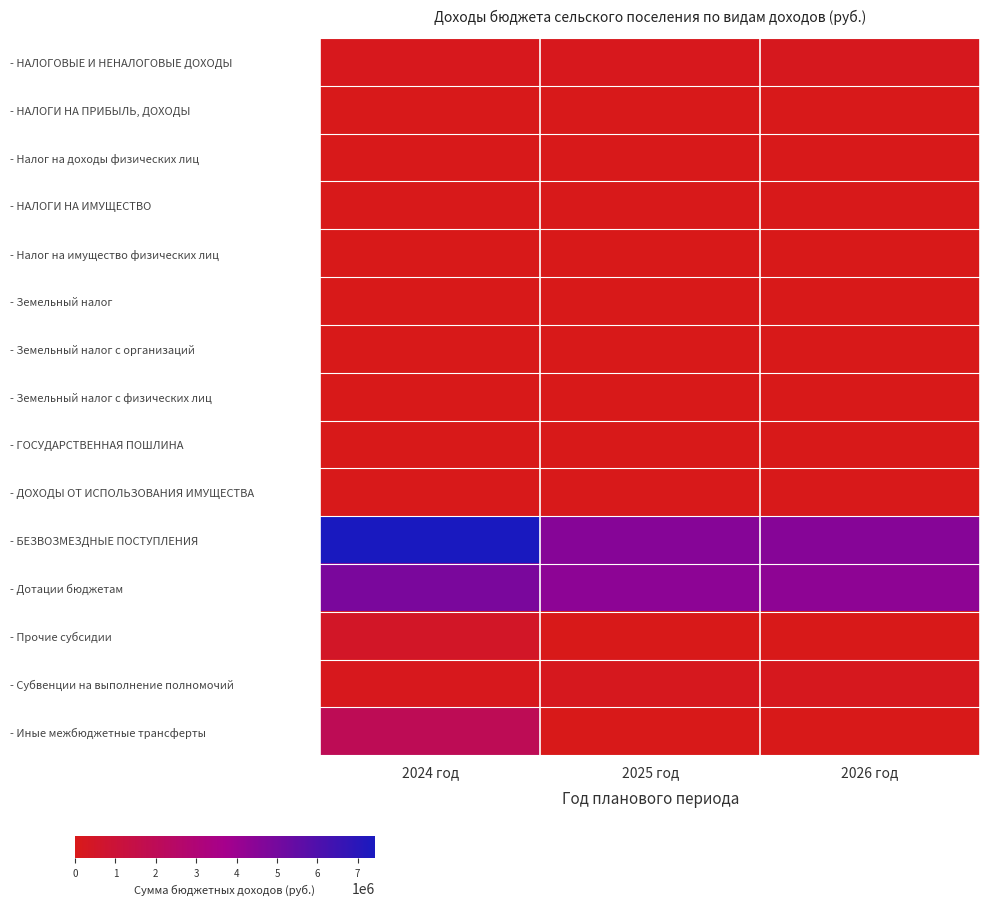

Which label corresponds to the smallest value in the chart?

2025 год